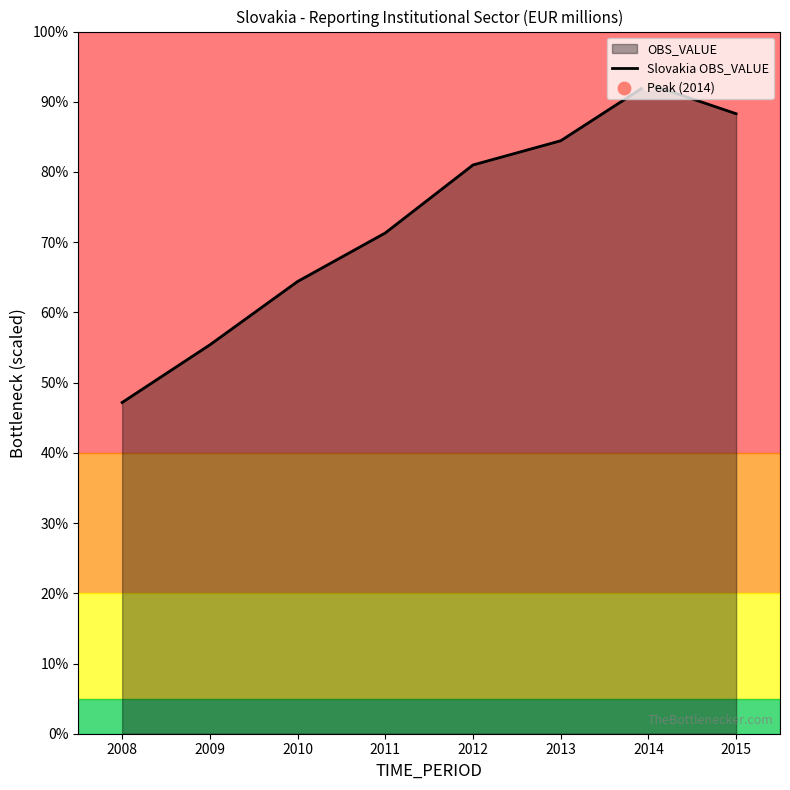

Approximately how many times larger is the value at 2008 compared to 2009?

0.9